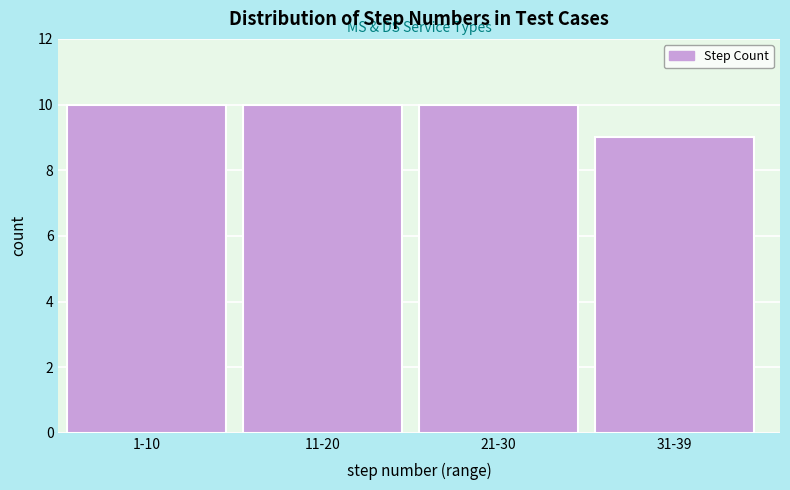

Reading left to right, extract all data points from this chart.

10	10	10	9